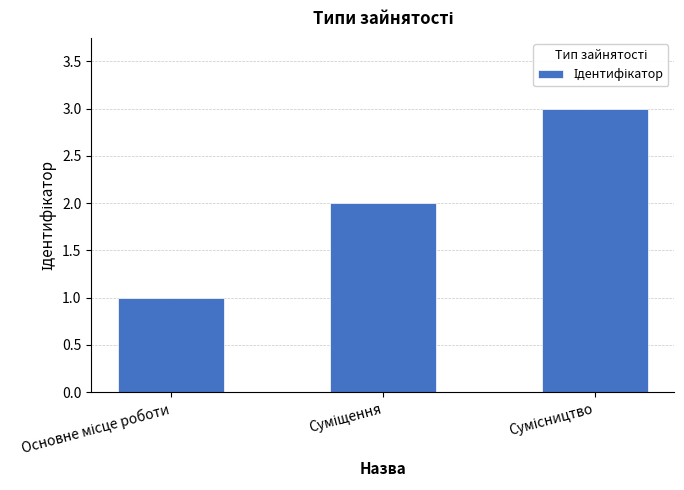

What is the maximum value shown in the chart?

3